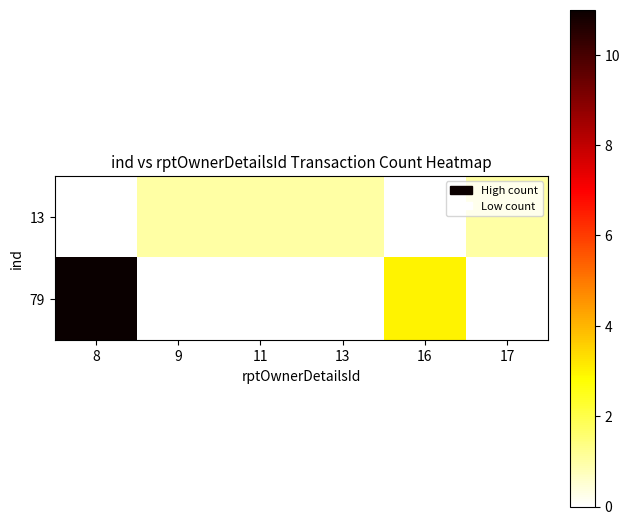

Which series has the largest total across all categories?

79